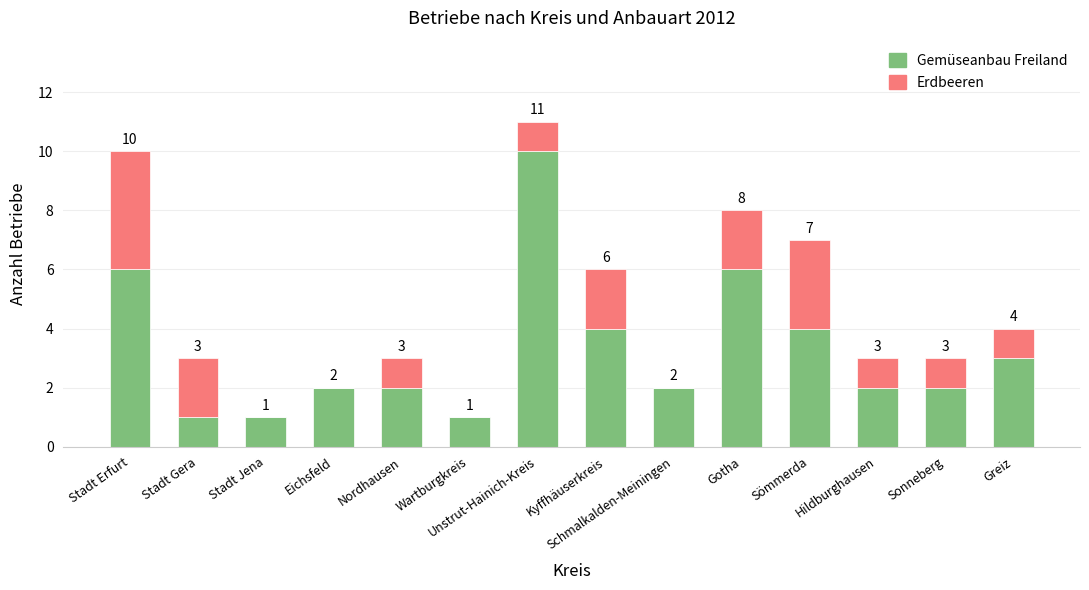

True or false: Gemüseanbau Freiland has a value of 2 at Eichsfeld.

True